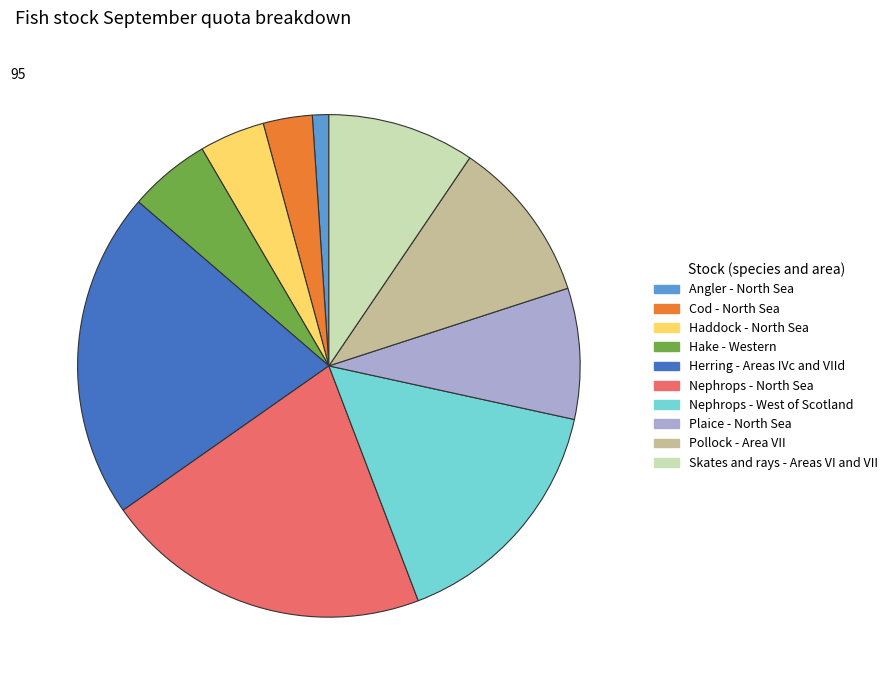

Which slice is the smallest?

Angler - North Sea